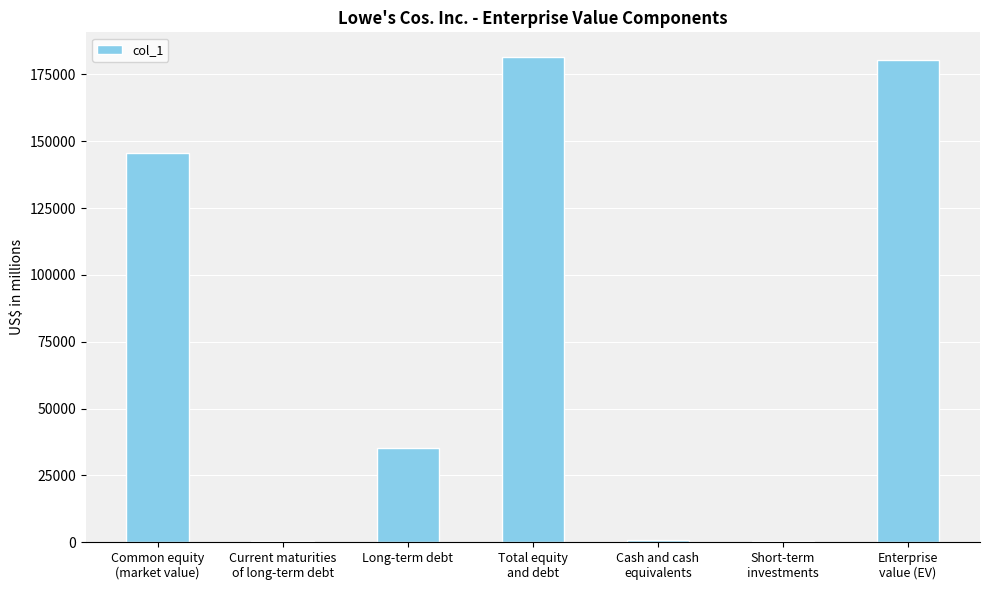

How many data points are less than 35384?

3